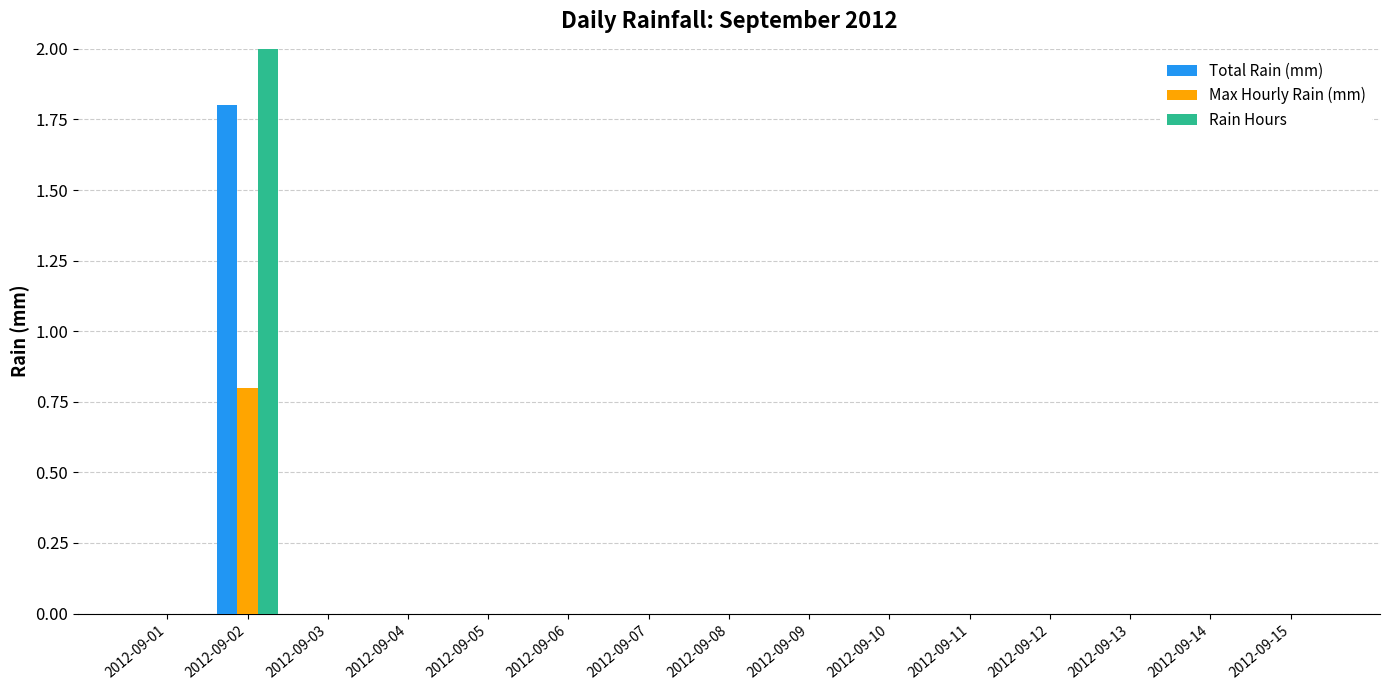

List the series in order of their peak value, highest first.

Rain Hours, Total Rain (mm), Max Hourly Rain (mm)